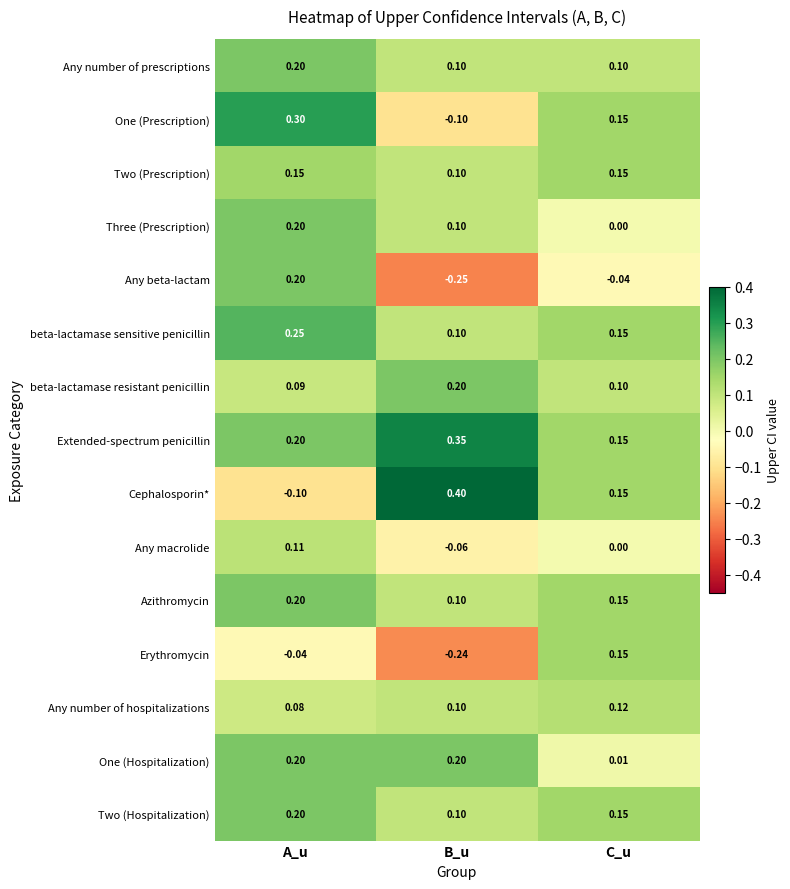

Rank the categories by Erythromycin value from highest to lowest.

C_u, A_u, B_u